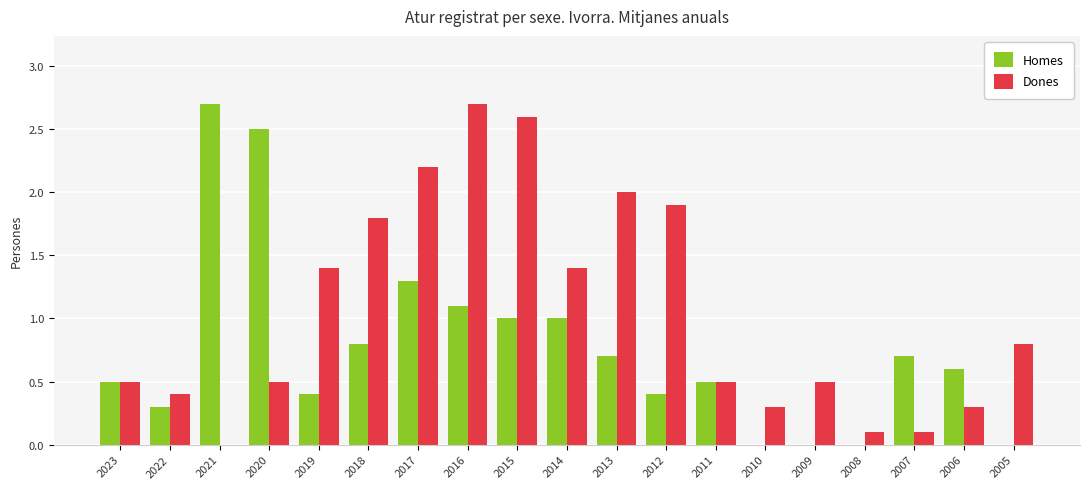

True or false: Dones has a value of 1.4 at 2019.

True